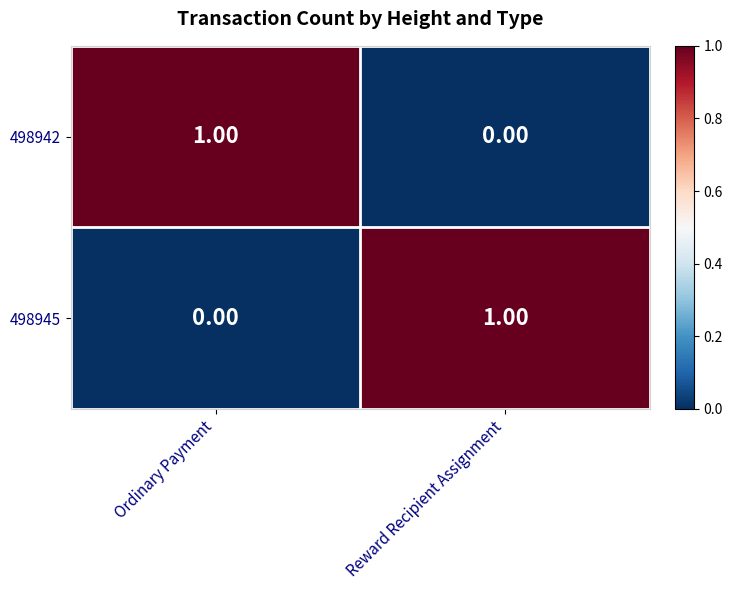

Rank the categories by 498945 value from highest to lowest.

Reward Recipient Assignment, Ordinary Payment